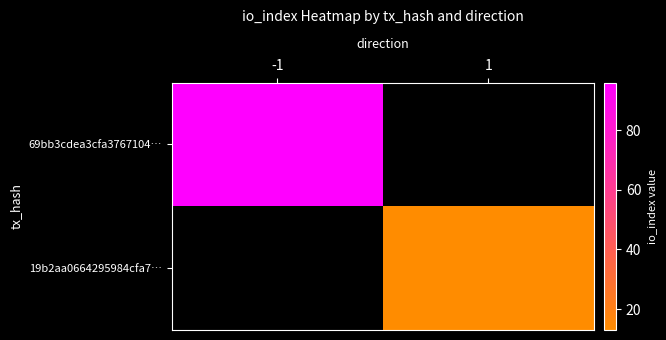

Rank the series by their average value, from highest to lowest.

69bb3cdea3cfa3767104…, 19b2aa0664295984cfa7…